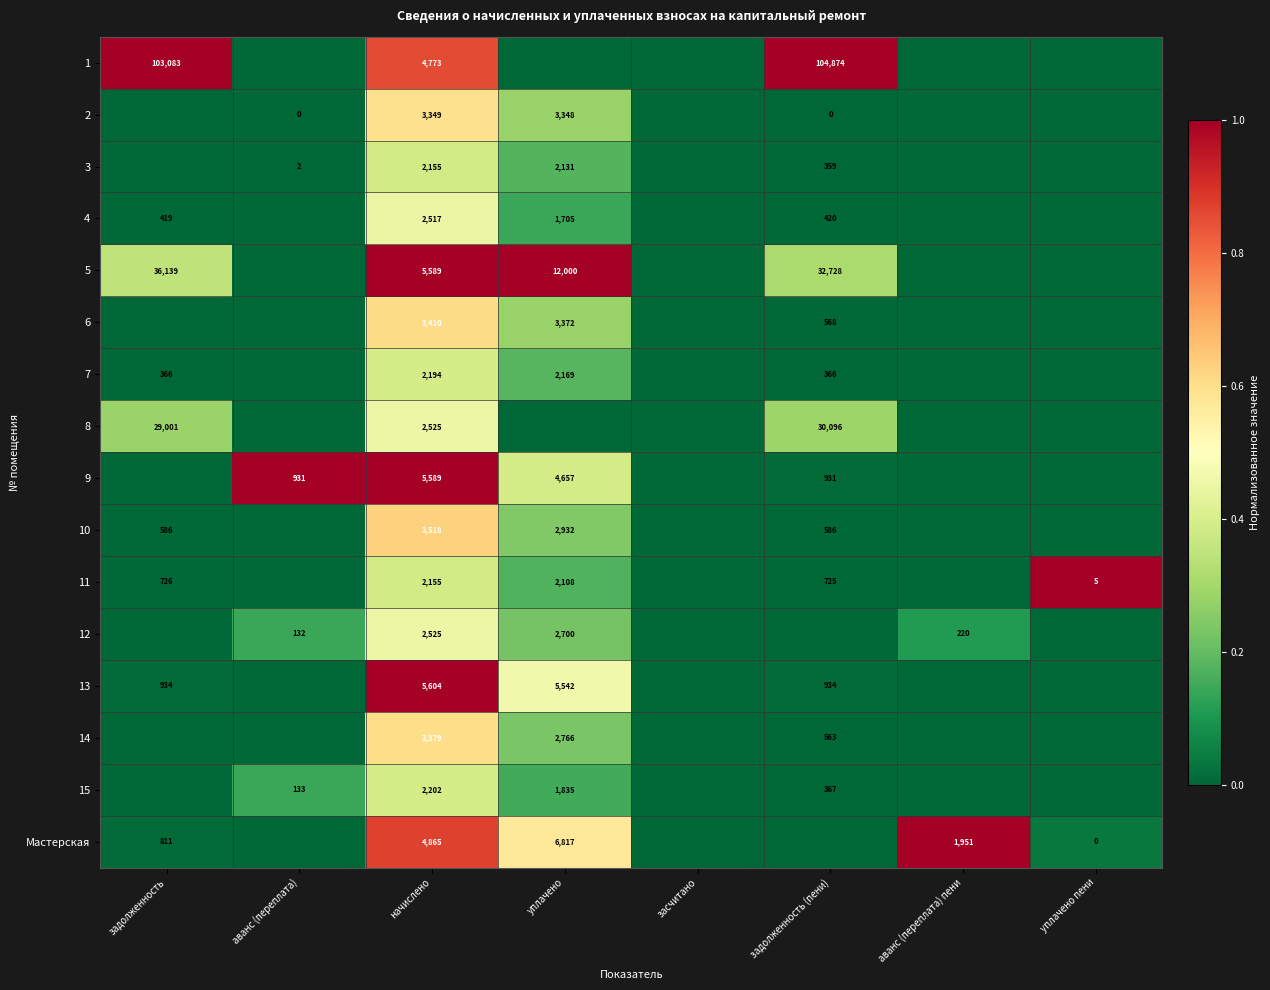

Is the value of 15 at аванс (переплата) greater than the value of 3 at задолженность (пени)?

No